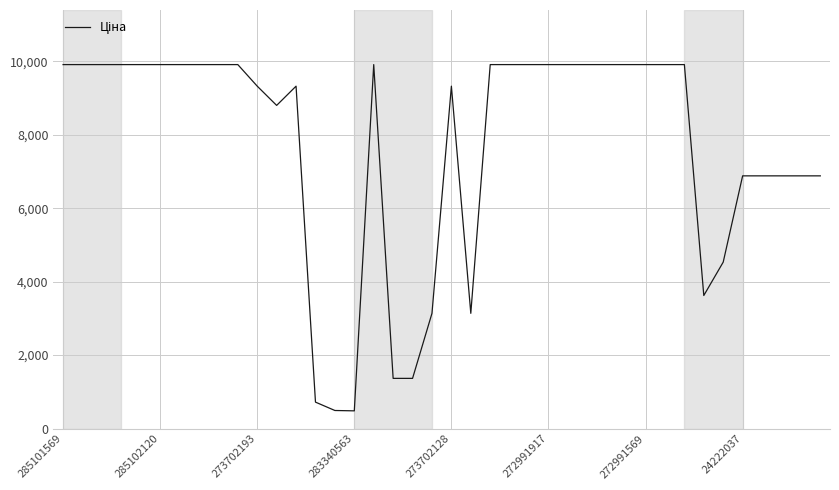

What is the difference between the maximum and minimum values?

9426.4